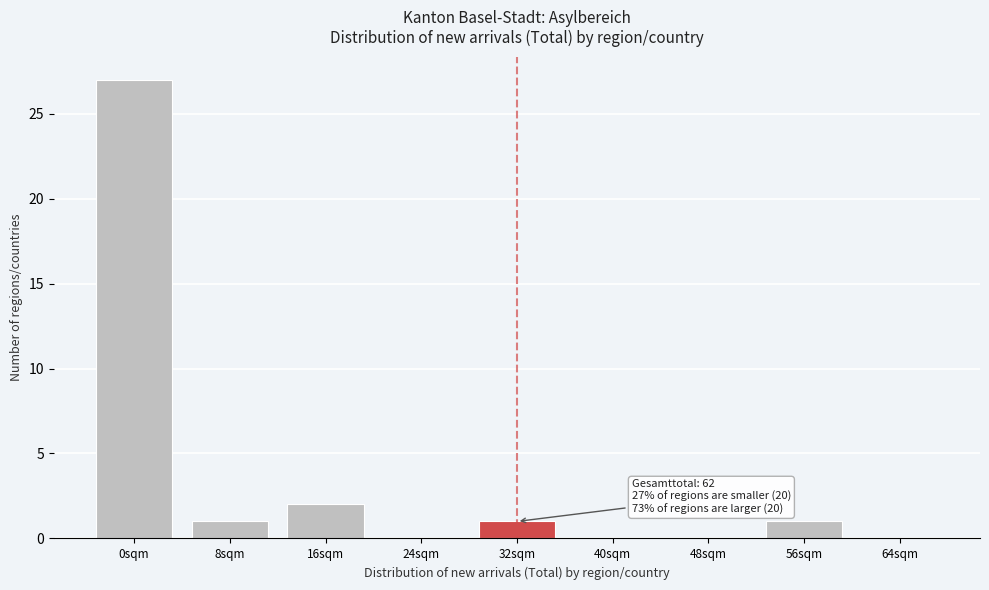

Reading left to right, transcribe all the data shown in this chart.

0sqm=27	8sqm=1	16sqm=2	24sqm=0	32sqm=1	40sqm=0	48sqm=0	56sqm=1	64sqm=0